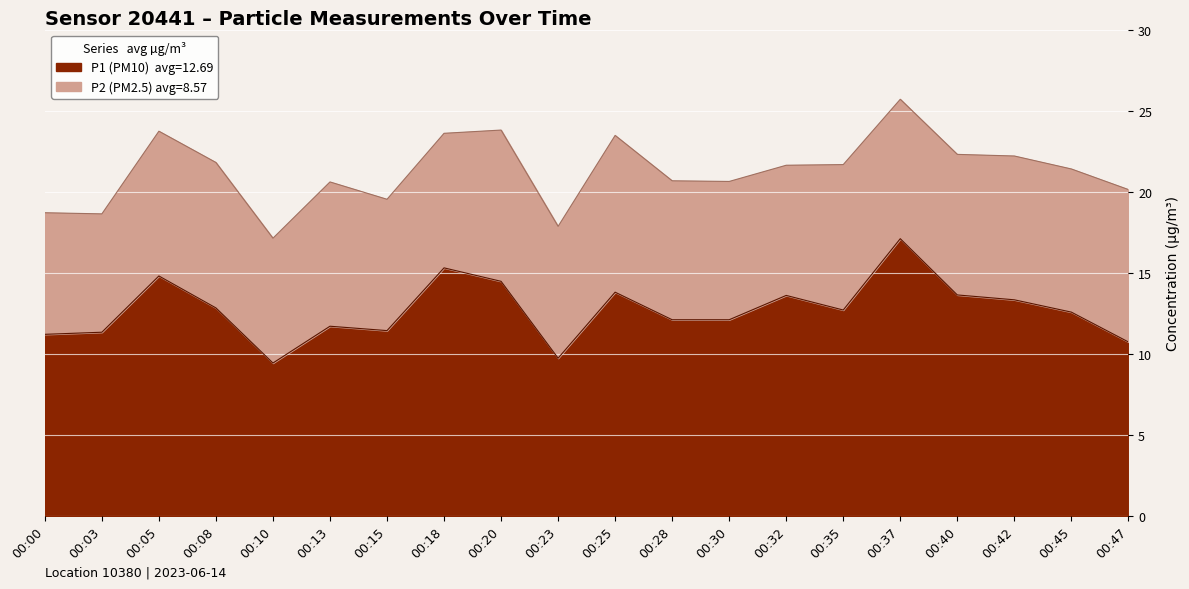

True or false: the data shows 13.6 at 00:32.

True